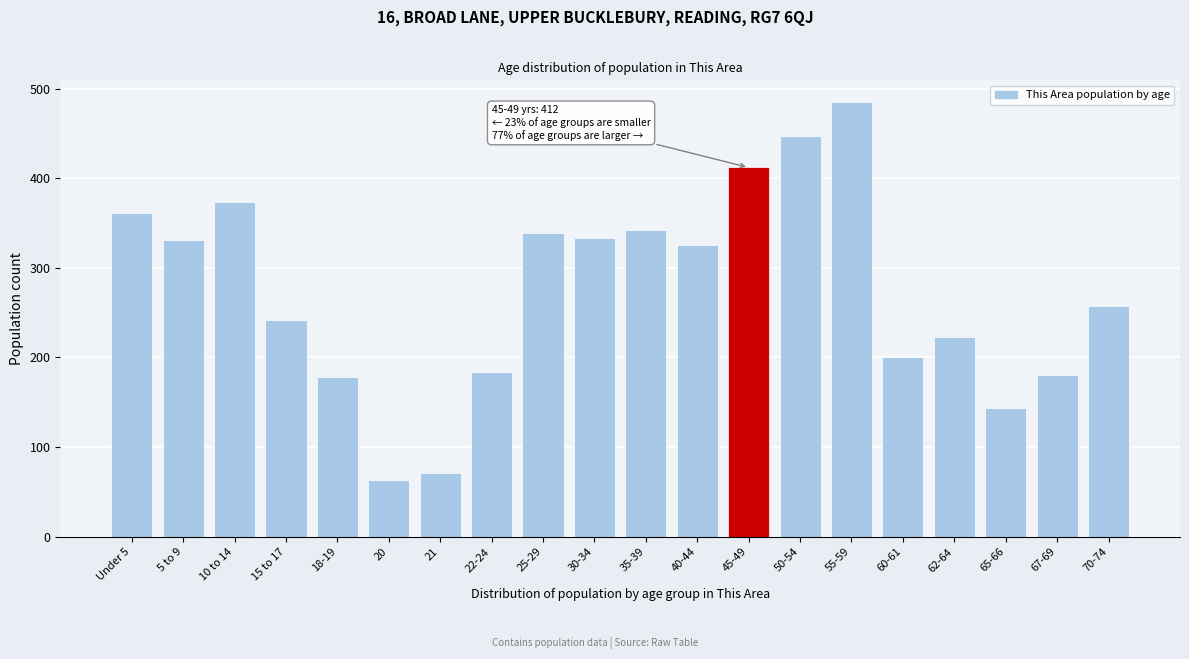

What is the change in value from 50-54 to 67-69?

-267